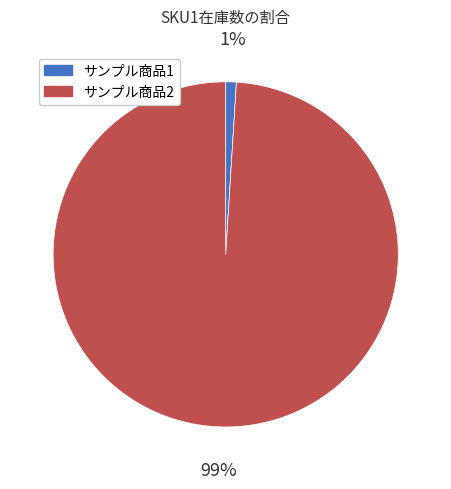

Is the sum of サンプル商品1 and サンプル商品2 greater than half?

Yes